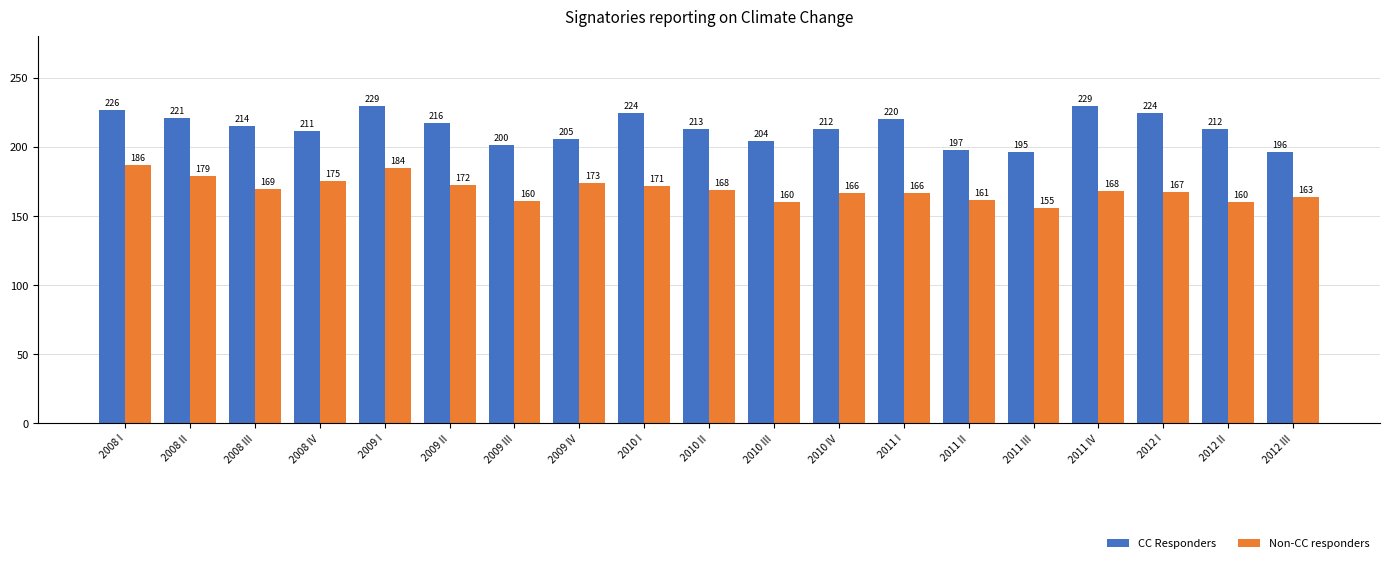

Is it true that CC Responders equals 204.1 at 2010 III?

True